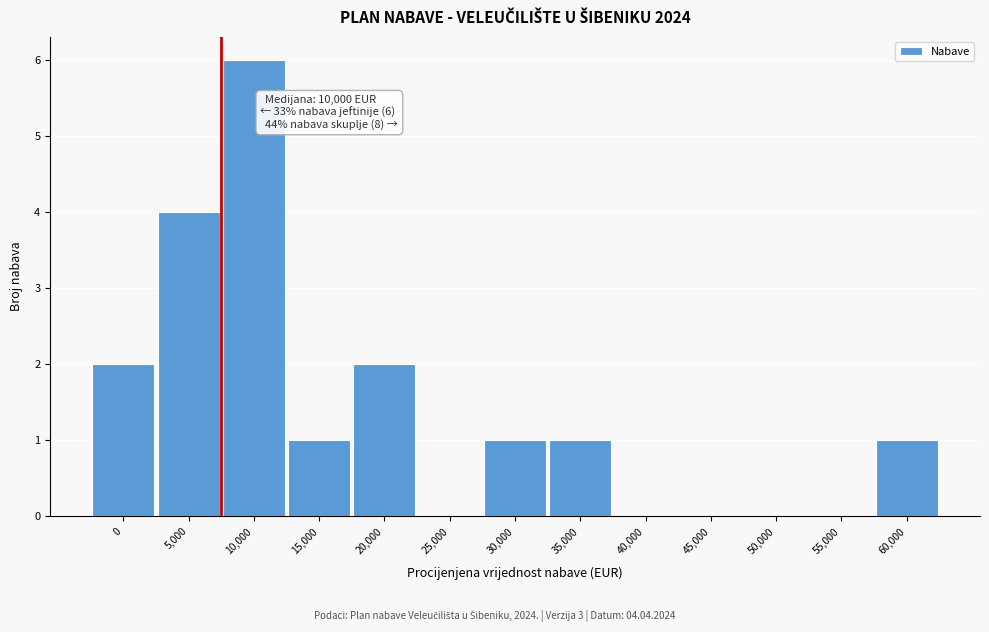

Reading left to right, what are all the values shown in this chart?

0=2	5,000=4	10,000=6	15,000=1	20,000=2	25,000=0	30,000=1	35,000=1	40,000=0	45,000=0	50,000=0	55,000=0	60,000=1